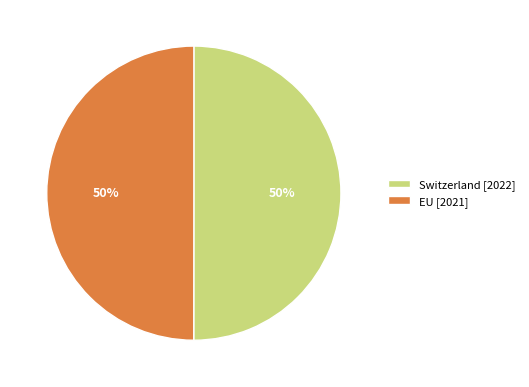

To the nearest percent, what is the combined percentage of EU [2021] and Switzerland [2022]?

100%